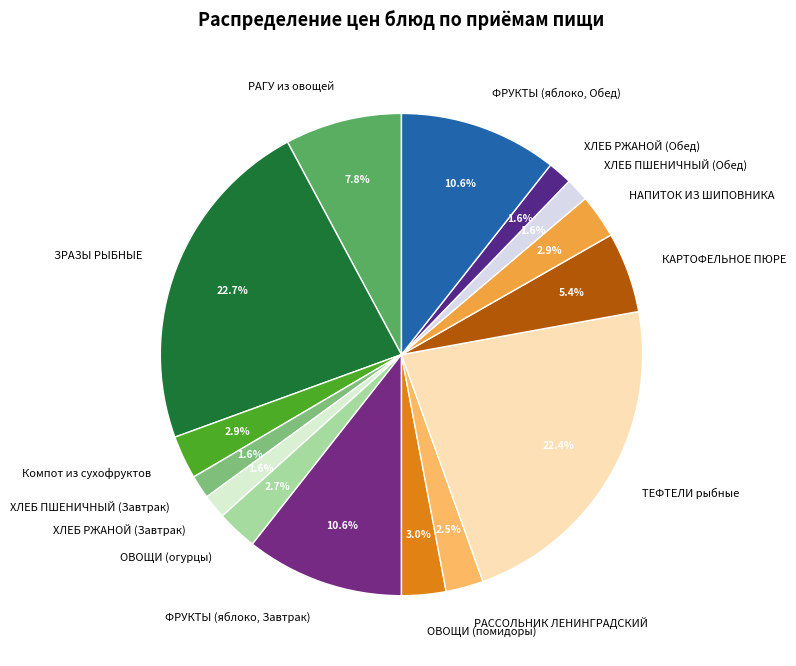

What is the ratio of the value at ОВОЩИ (огурцы) to the value at ФРУКТЫ (яблоко, Обед)?

0.3